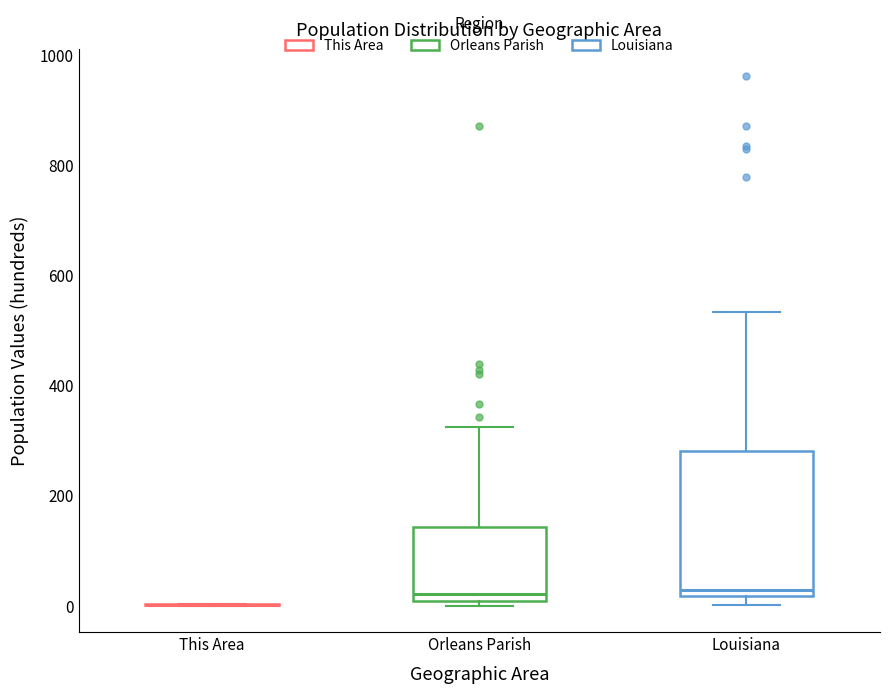

Reading left to right, transcribe this box plot: for each box, give where its median line is, the range the box spans, and where its two whiskers end, as read against the y-axis. The values are not printed on the chart, so give them approximately, as read against the axis.

This Area: box collapsed to a line at 0, whiskers 0 to 0
Orleans Parish: median 20, box 0 to 140, whiskers 0 (just below the box's lower edge) to 320
Louisiana: median 20 (just above the box's lower edge), box 20 to 280, whiskers 0 to 540